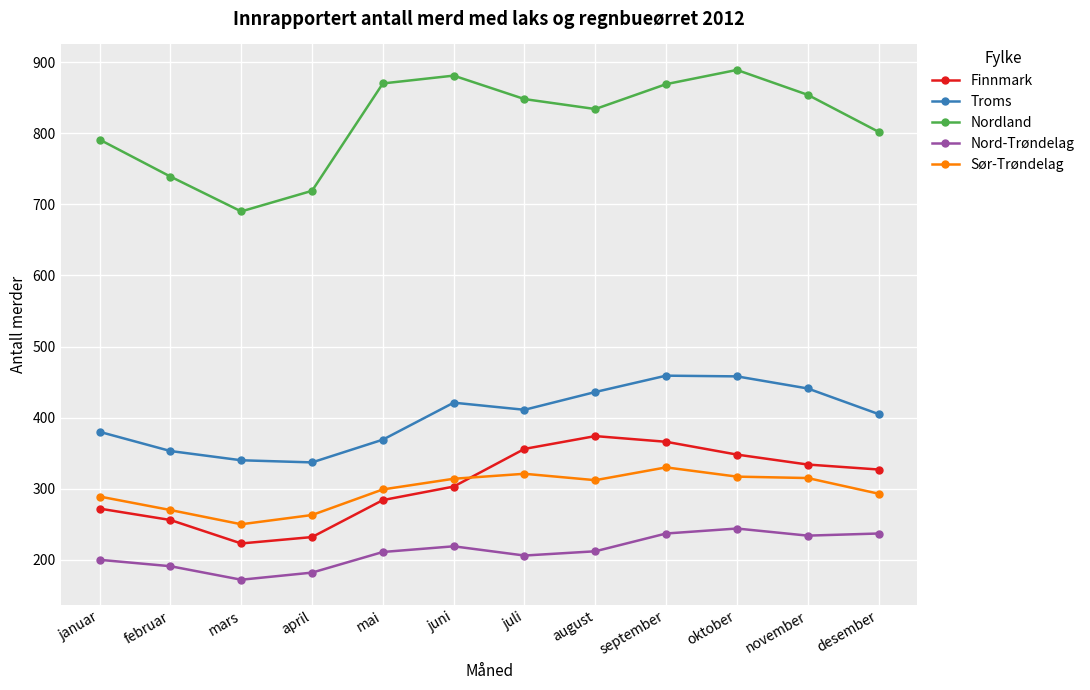

At how many categories does at least one series exceed 771?

9